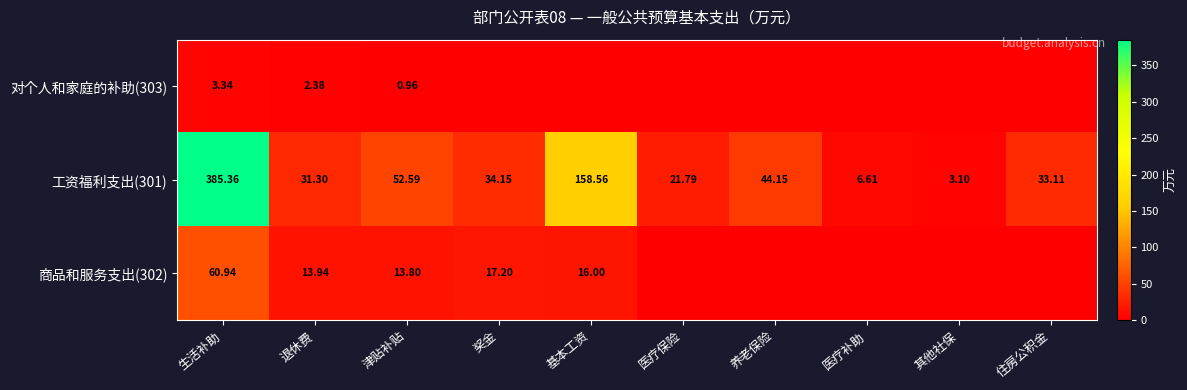

At which label does 工资福利支出(301) reach its minimum?

其他社保